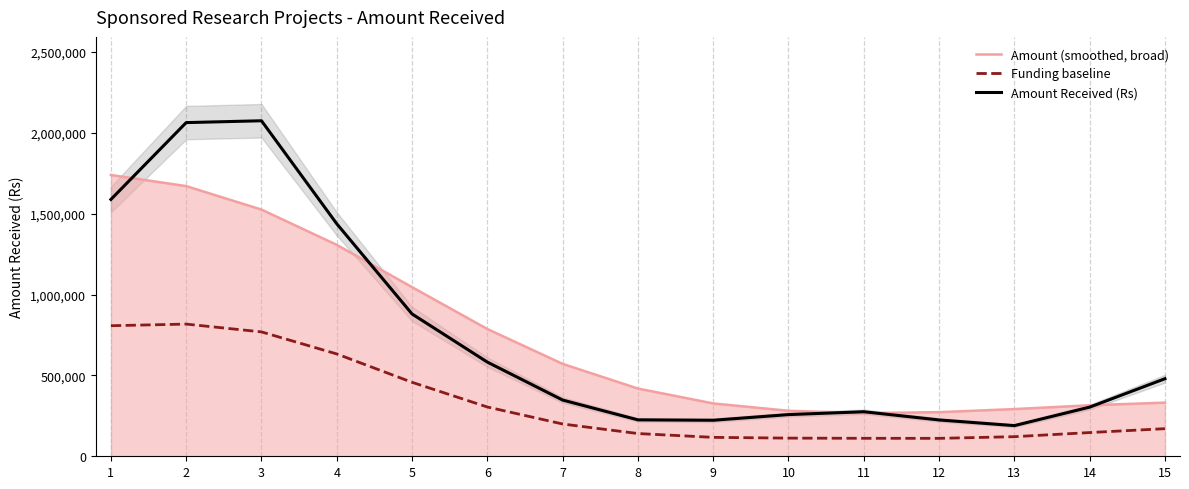

How many distinct data groups are displayed?

3